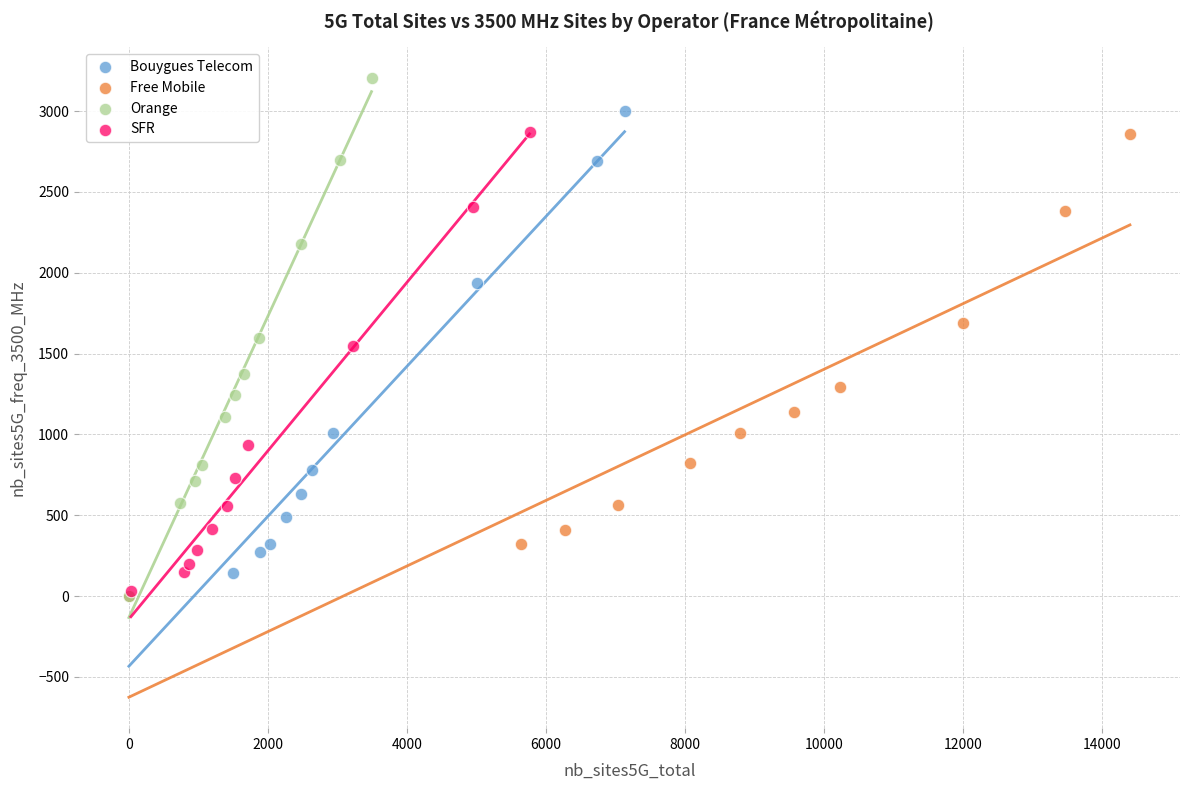

Which series has the widest spread of Y values?

Orange